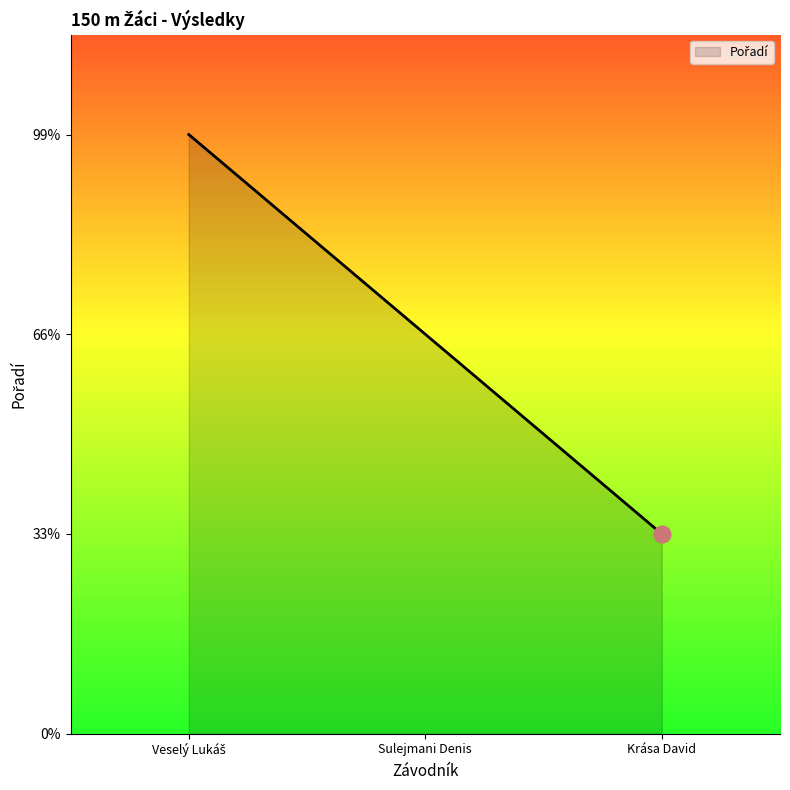

Reading left to right, list all the values displayed in this chart.

Veselý Lukáš=1	Sulejmani Denis=2	Krása David=3